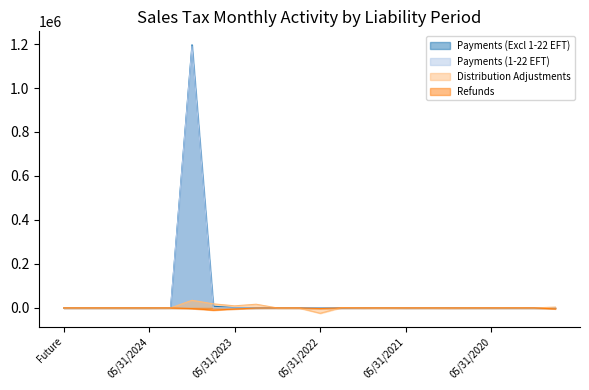

At which category does Payments (1-22 EFT) reach its first local peak?

11/30/2023